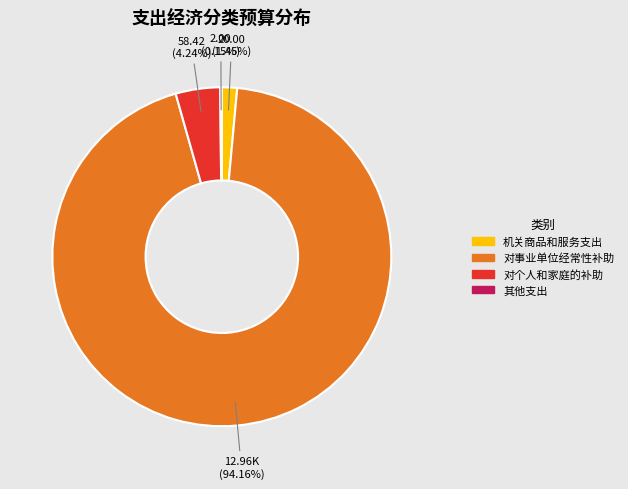

Between 对事业单位经常性补助 and 对个人和家庭的补助, which is larger?

对事业单位经常性补助